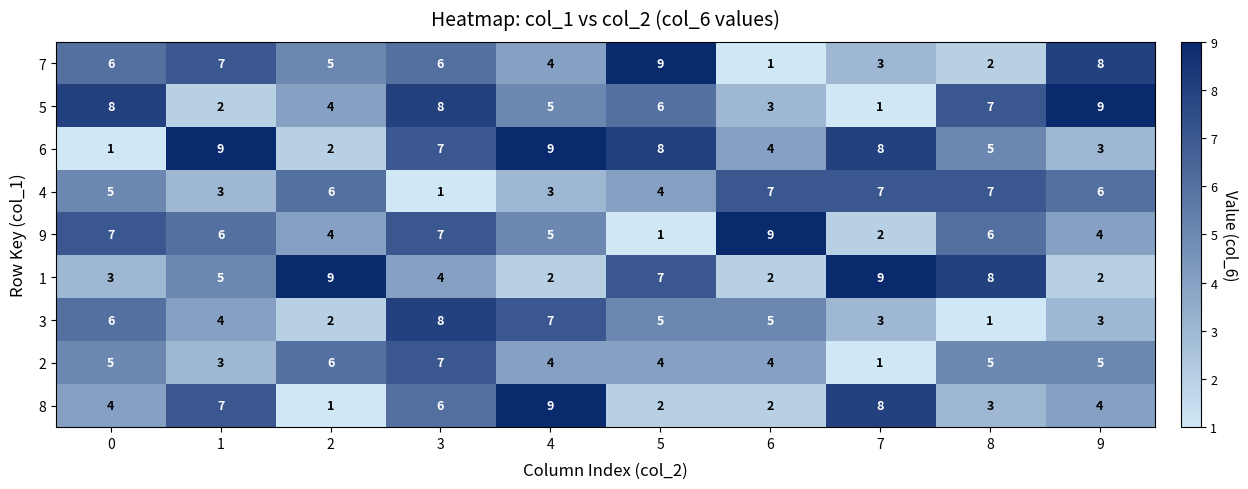

How many 5 values are between 3 and 8?

7